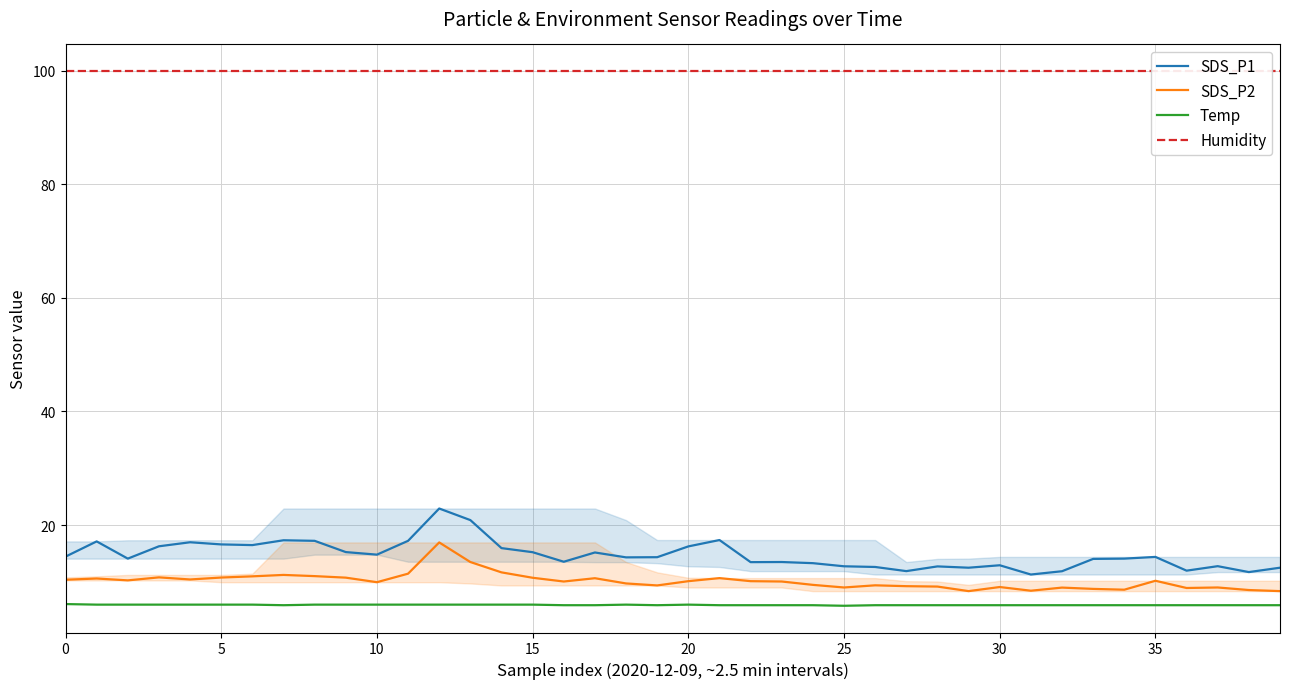

What is the lowest value of the SDS_P1 series?

11.3